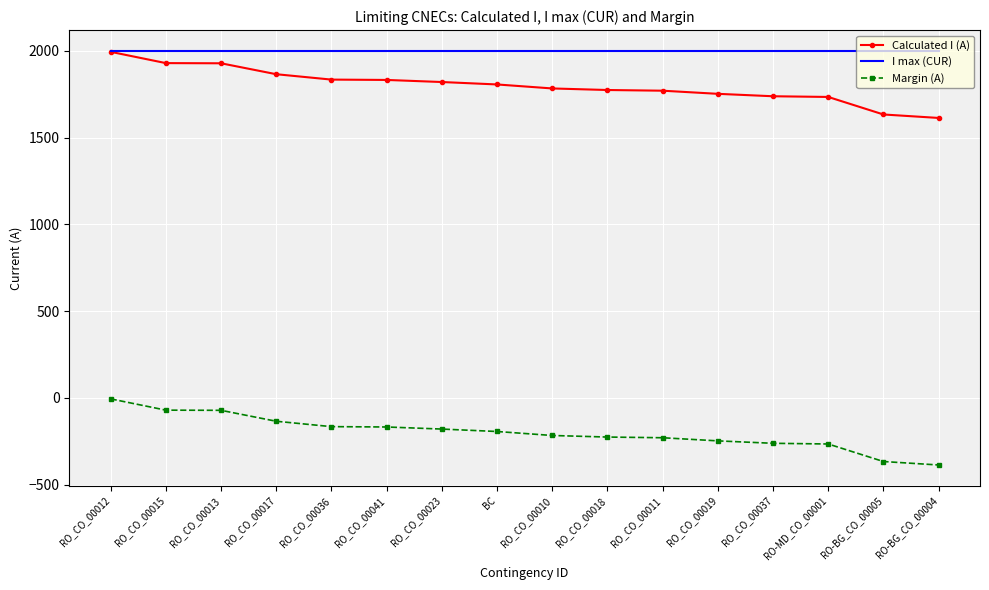

True or false: Margin (A) and I max (CUR) cross at least once.

False